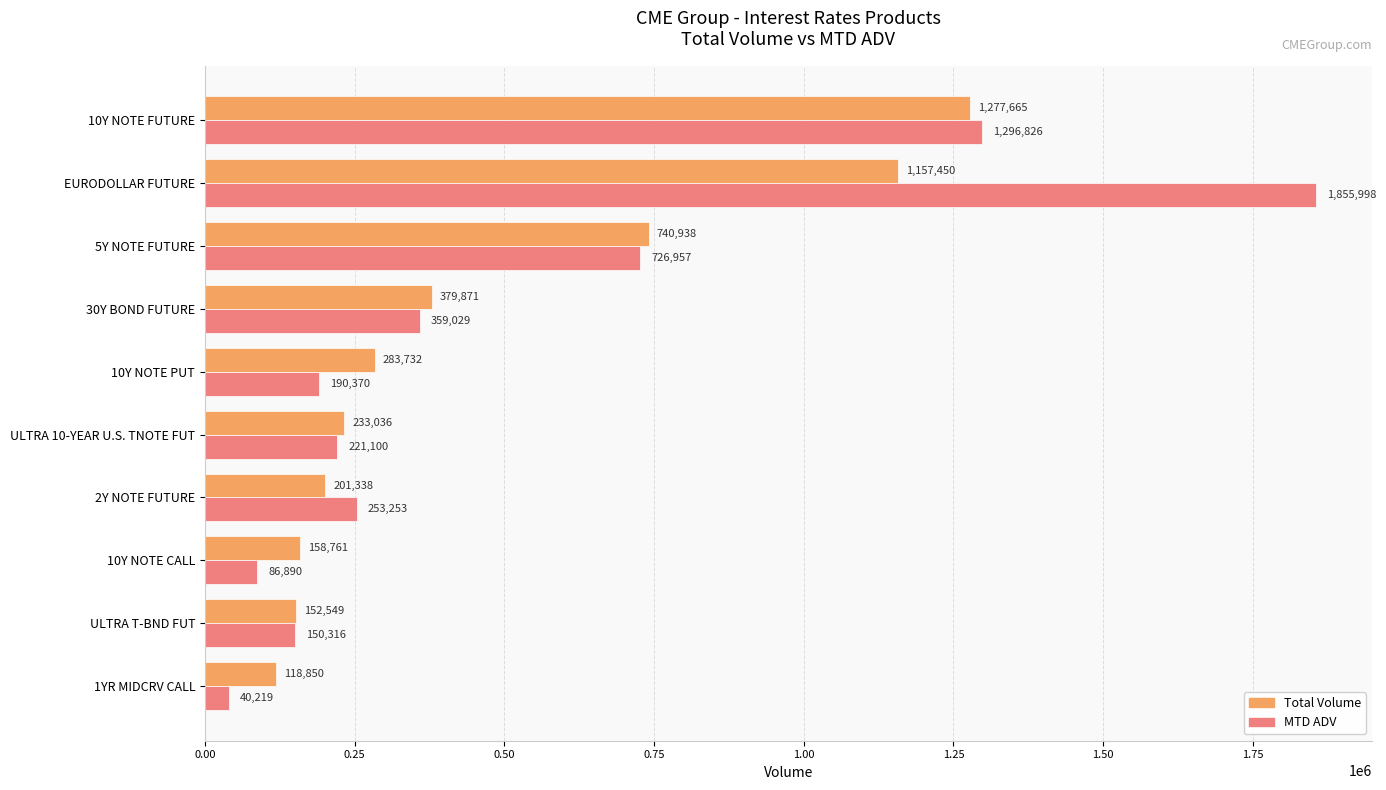

What is the difference between the maximum and second lowest values in the Total Volume series?

1125116.0